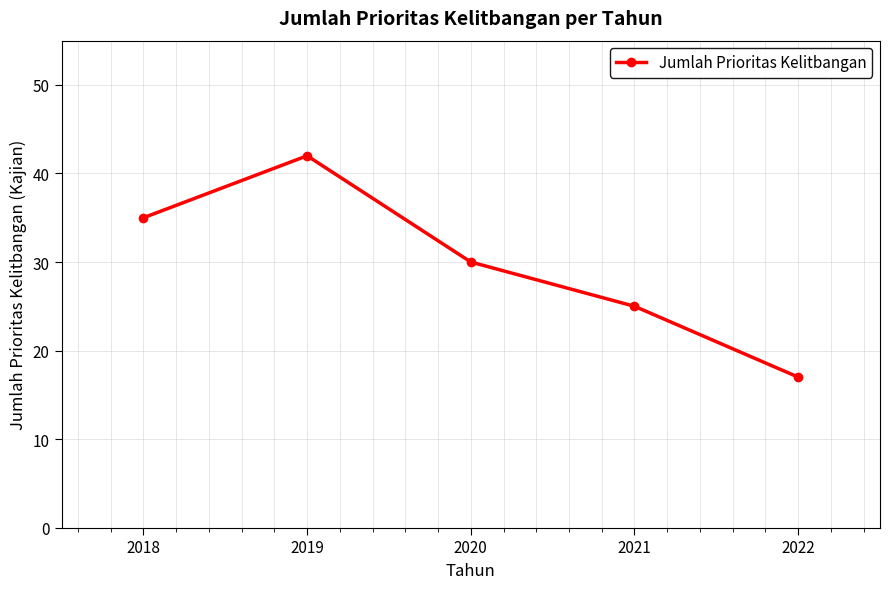

At which category does the chart reach its minimum across all series?

2022